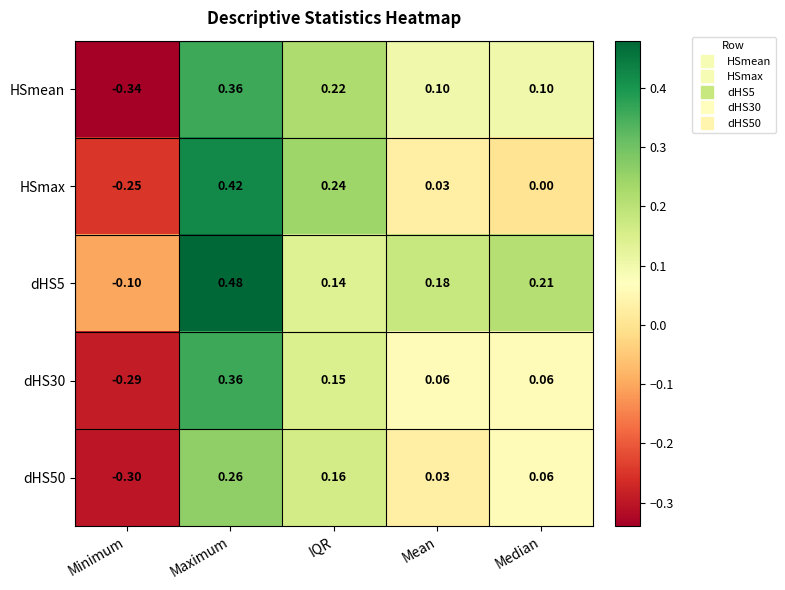

At which label does dHS50 first exceed 0?

Maximum